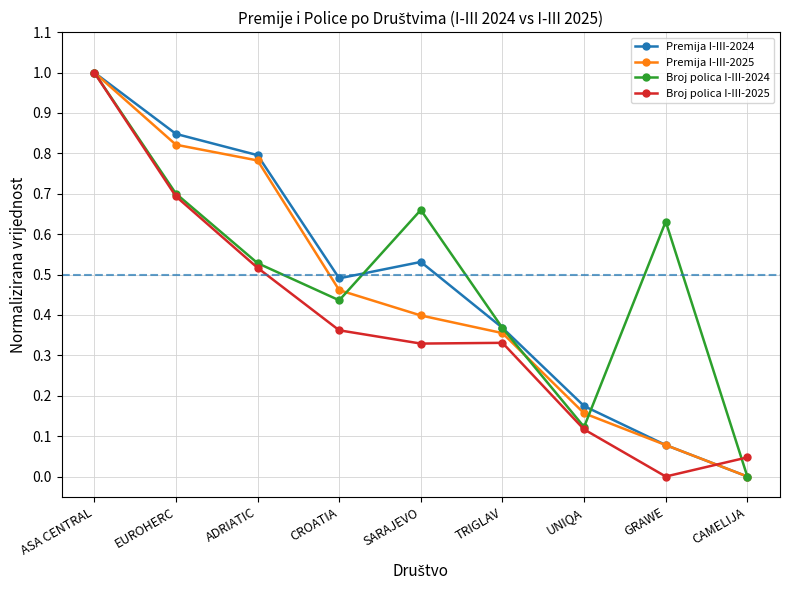

Which series has the largest total across all categories?

Broj polica I-III-2024